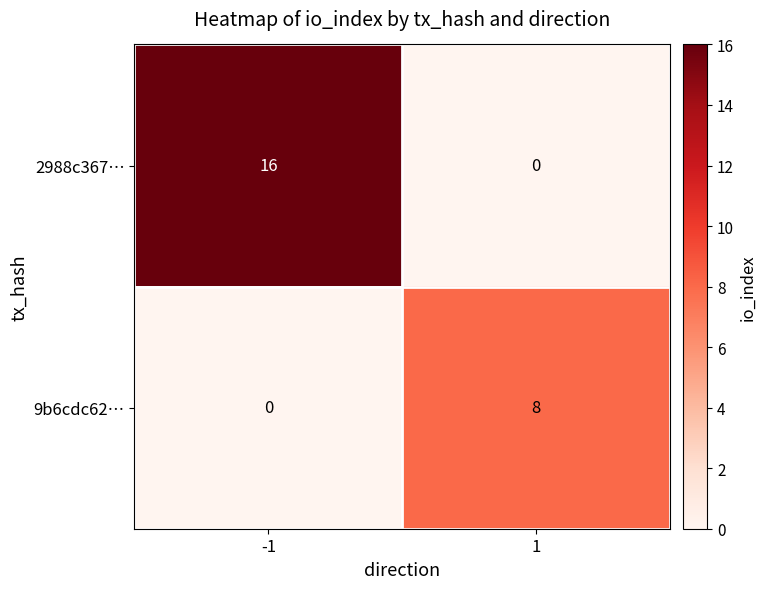

What is the difference between the maximum and minimum values in the 2988c367… series?

16